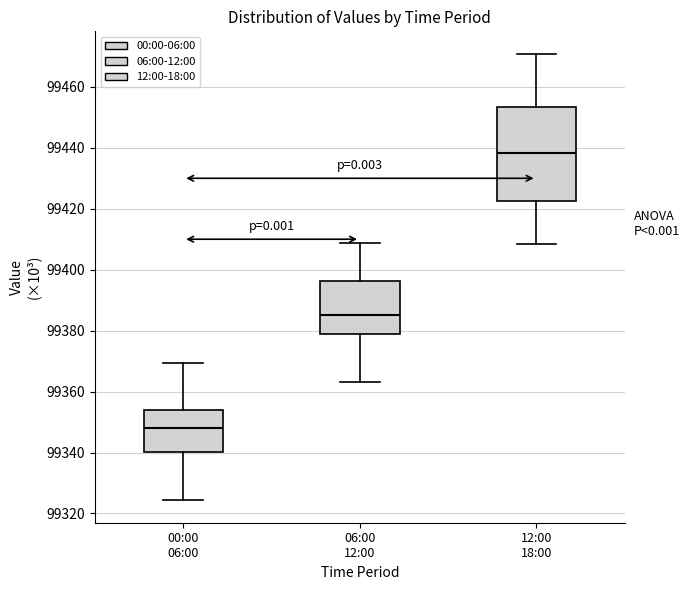

Reading left to right, read every box against the y-axis: the position of its median line, the range the box covers, and the ends of its whiskers. The values are not printed on the chart, so give them approximately, as read against the axis.

00:00 06:00: median 99348, box 99340 to 99354, whiskers 99324 to 99370
06:00 12:00: median 99386, box 99378 to 99396, whiskers 99364 to 99408
12:00 18:00: median 99438, box 99422 to 99454, whiskers 99408 to 99470